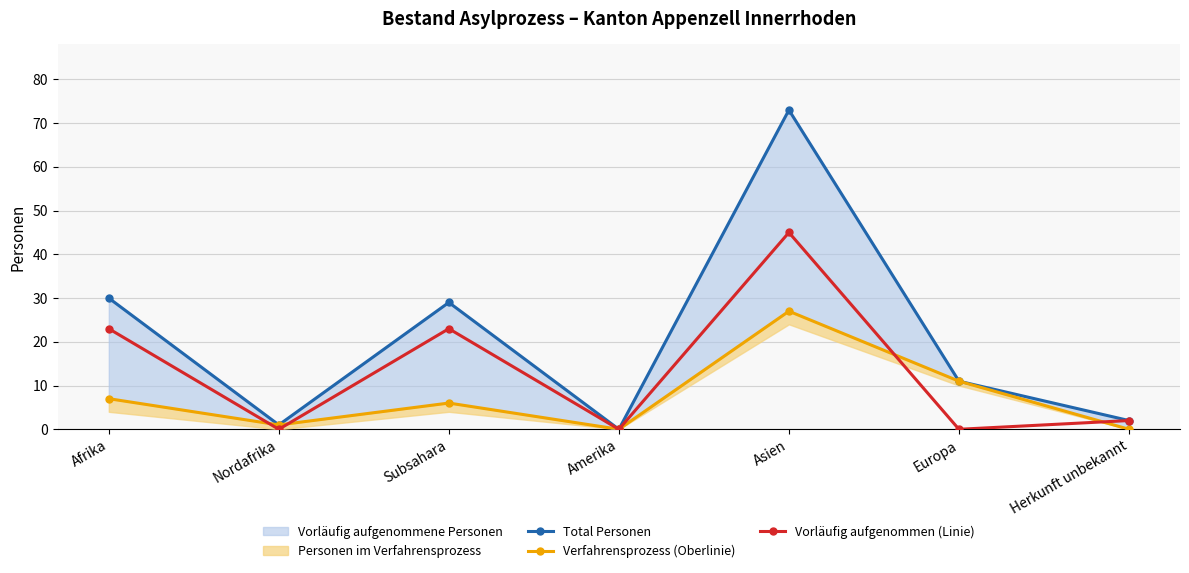

Which category has the highest value across all series?

Asien